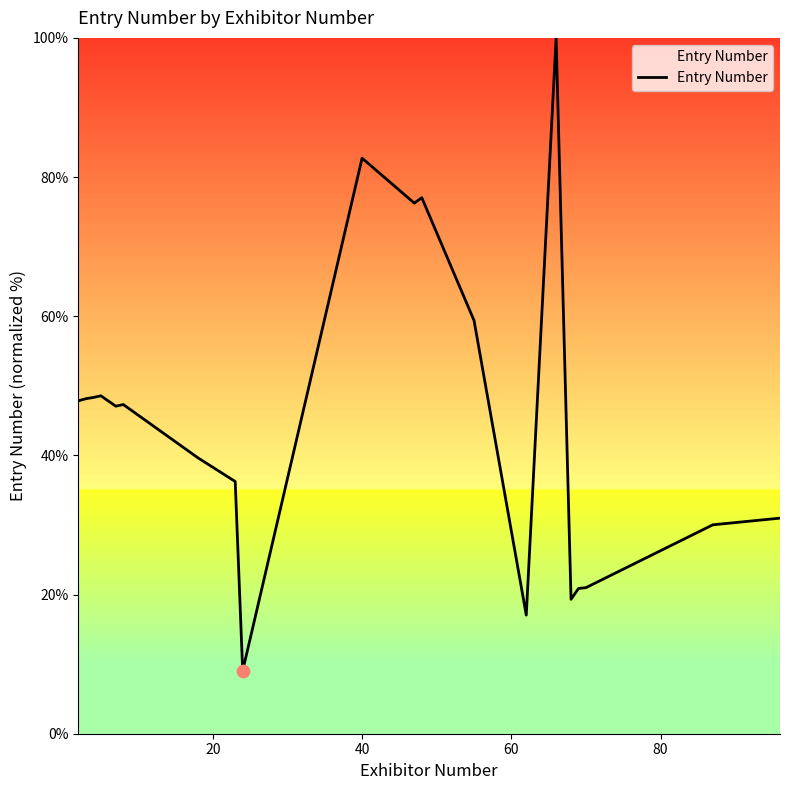

What is the difference between the maximum and minimum values?

91.0